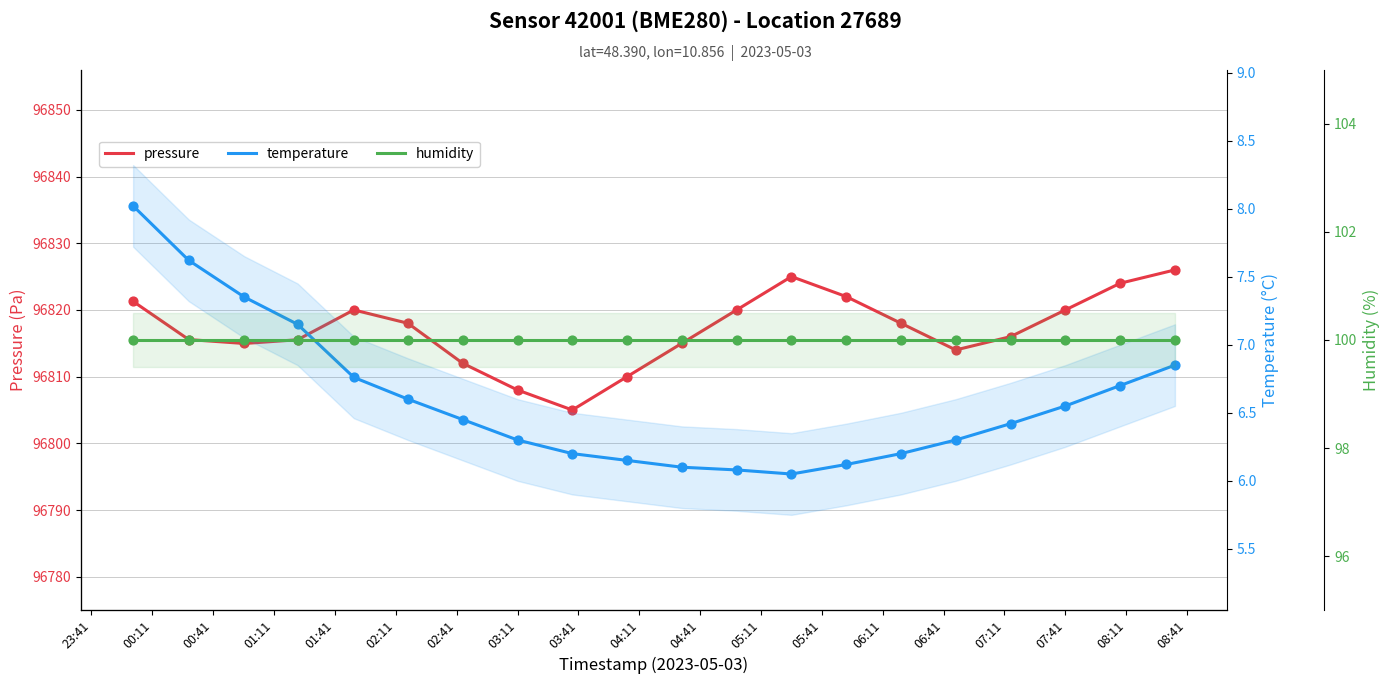

Which series contains the highest Y value?

pressure